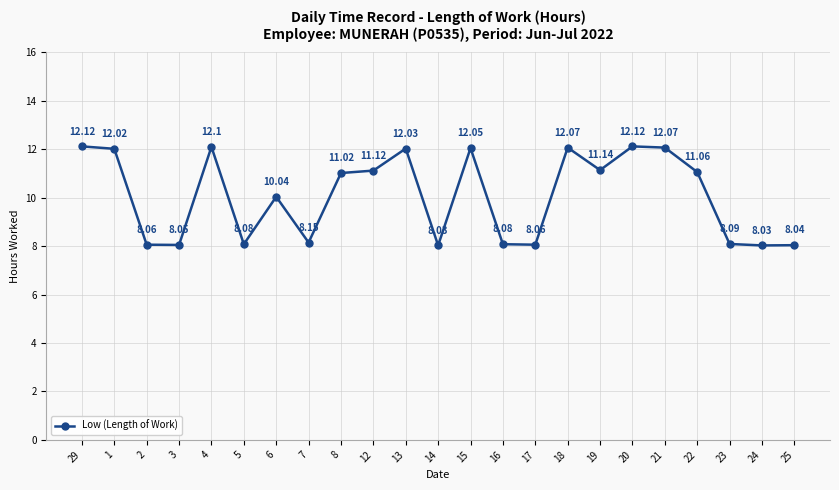

Approximately how many times larger is the value at 15 compared to 17?

1.5